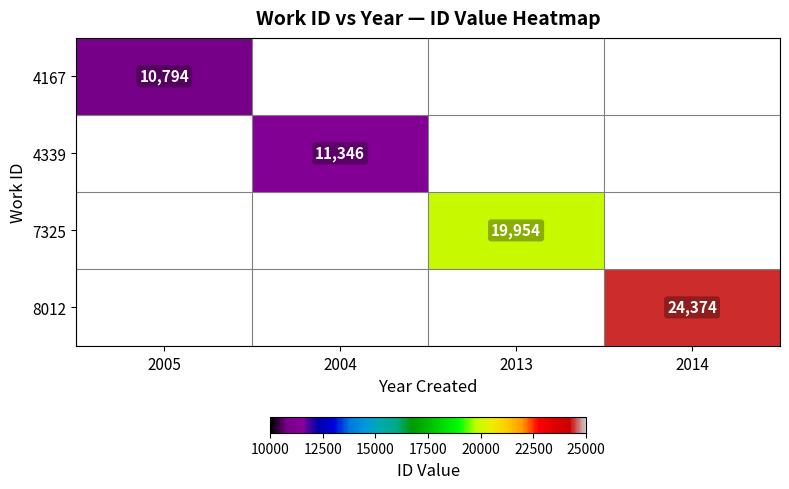

Is it true that 4339 equals 15960 at 2004?

False